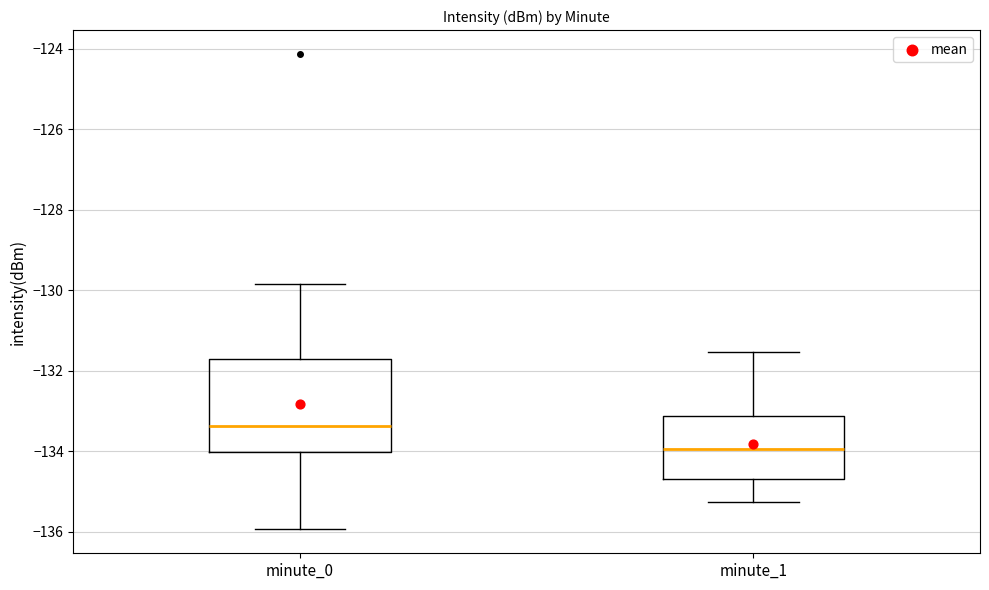

Reading left to right, read every box against the y-axis: the position of its median line, the range the box covers, and the ends of its whiskers. The values are not printed on the chart, so give them approximately, as read against the axis.

minute_0: median -133.4, box -134.0 to -131.8, whiskers -136.0 to -129.8
minute_1: median -134.0, box -134.6 to -133.2, whiskers -135.2 to -131.6